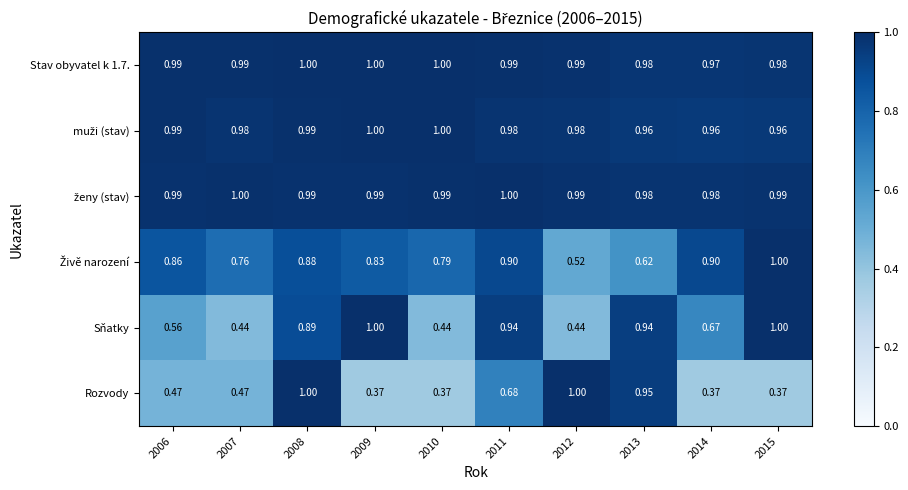

Which series changed the most between 2008 and 2011?

Rozvody